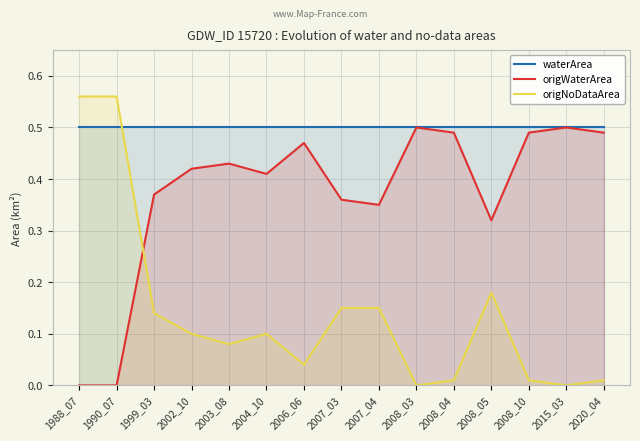

Rank the series at 2006_06 from highest to lowest value.

waterArea, origWaterArea, origNoDataArea